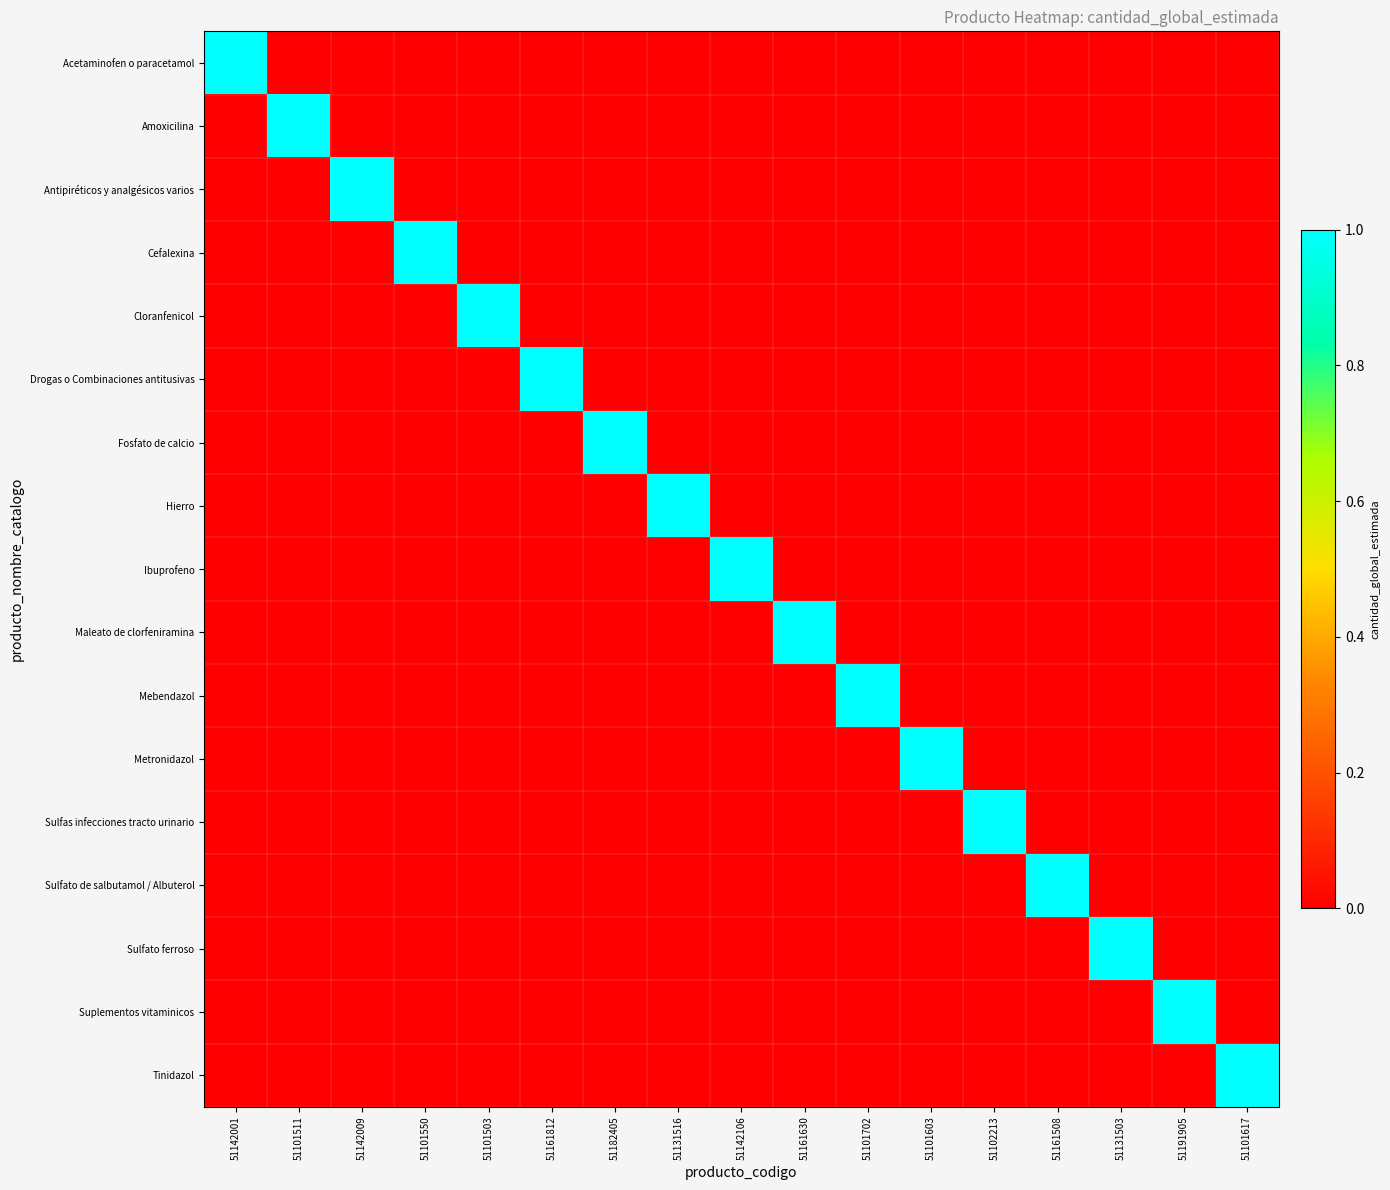

Reading left to right, extract all data points from this chart.

Acetaminofen o paracetamol: 51142001=1	51101511=0	51142009=0	51101550=0	51101503=0	51161812=0	51182405=0	51131516=0	51142106=0	51161630=0	51101702=0	51101603=0	51102213=0	51161508=0	51131503=0	51191905=0	51101617=0
Amoxicilina: 51142001=0	51101511=1	51142009=0	51101550=0	51101503=0	51161812=0	51182405=0	51131516=0	51142106=0	51161630=0	51101702=0	51101603=0	51102213=0	51161508=0	51131503=0	51191905=0	51101617=0
Antipiréticos y analgésicos varios: 51142001=0	51101511=0	51142009=1	51101550=0	51101503=0	51161812=0	51182405=0	51131516=0	51142106=0	51161630=0	51101702=0	51101603=0	51102213=0	51161508=0	51131503=0	51191905=0	51101617=0
Cefalexina: 51142001=0	51101511=0	51142009=0	51101550=1	51101503=0	51161812=0	51182405=0	51131516=0	51142106=0	51161630=0	51101702=0	51101603=0	51102213=0	51161508=0	51131503=0	51191905=0	51101617=0
Cloranfenicol: 51142001=0	51101511=0	51142009=0	51101550=0	51101503=1	51161812=0	51182405=0	51131516=0	51142106=0	51161630=0	51101702=0	51101603=0	51102213=0	51161508=0	51131503=0	51191905=0	51101617=0
Drogas o Combinaciones antitusivas: 51142001=0	51101511=0	51142009=0	51101550=0	51101503=0	51161812=1	51182405=0	51131516=0	51142106=0	51161630=0	51101702=0	51101603=0	51102213=0	51161508=0	51131503=0	51191905=0	51101617=0
Fosfato de calcio: 51142001=0	51101511=0	51142009=0	51101550=0	51101503=0	51161812=0	51182405=1	51131516=0	51142106=0	51161630=0	51101702=0	51101603=0	51102213=0	51161508=0	51131503=0	51191905=0	51101617=0
Hierro: 51142001=0	51101511=0	51142009=0	51101550=0	51101503=0	51161812=0	51182405=0	51131516=1	51142106=0	51161630=0	51101702=0	51101603=0	51102213=0	51161508=0	51131503=0	51191905=0	51101617=0
Ibuprofeno: 51142001=0	51101511=0	51142009=0	51101550=0	51101503=0	51161812=0	51182405=0	51131516=0	51142106=1	51161630=0	51101702=0	51101603=0	51102213=0	51161508=0	51131503=0	51191905=0	51101617=0
Maleato de clorfeniramina: 51142001=0	51101511=0	51142009=0	51101550=0	51101503=0	51161812=0	51182405=0	51131516=0	51142106=0	51161630=1	51101702=0	51101603=0	51102213=0	51161508=0	51131503=0	51191905=0	51101617=0
Mebendazol: 51142001=0	51101511=0	51142009=0	51101550=0	51101503=0	51161812=0	51182405=0	51131516=0	51142106=0	51161630=0	51101702=1	51101603=0	51102213=0	51161508=0	51131503=0	51191905=0	51101617=0
Metronidazol: 51142001=0	51101511=0	51142009=0	51101550=0	51101503=0	51161812=0	51182405=0	51131516=0	51142106=0	51161630=0	51101702=0	51101603=1	51102213=0	51161508=0	51131503=0	51191905=0	51101617=0
Sulfas infecciones tracto urinario: 51142001=0	51101511=0	51142009=0	51101550=0	51101503=0	51161812=0	51182405=0	51131516=0	51142106=0	51161630=0	51101702=0	51101603=0	51102213=1	51161508=0	51131503=0	51191905=0	51101617=0
Sulfato de salbutamol / Albuterol: 51142001=0	51101511=0	51142009=0	51101550=0	51101503=0	51161812=0	51182405=0	51131516=0	51142106=0	51161630=0	51101702=0	51101603=0	51102213=0	51161508=1	51131503=0	51191905=0	51101617=0
Sulfato ferroso: 51142001=0	51101511=0	51142009=0	51101550=0	51101503=0	51161812=0	51182405=0	51131516=0	51142106=0	51161630=0	51101702=0	51101603=0	51102213=0	51161508=0	51131503=1	51191905=0	51101617=0
Suplementos vitaminicos: 51142001=0	51101511=0	51142009=0	51101550=0	51101503=0	51161812=0	51182405=0	51131516=0	51142106=0	51161630=0	51101702=0	51101603=0	51102213=0	51161508=0	51131503=0	51191905=1	51101617=0
Tinidazol: 51142001=0	51101511=0	51142009=0	51101550=0	51101503=0	51161812=0	51182405=0	51131516=0	51142106=0	51161630=0	51101702=0	51101603=0	51102213=0	51161508=0	51131503=0	51191905=0	51101617=1